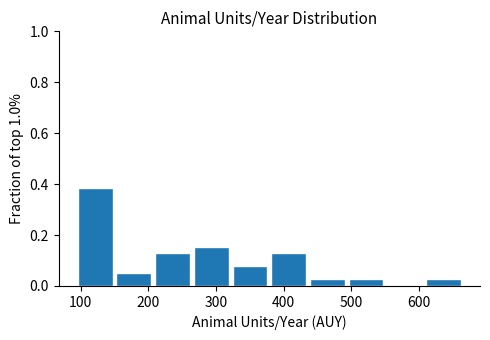

What is the height of the bar covering 150 to 210 on the x-axis? Neither the bar edges nor the heights are printed on the chart, so give them approximately, as read against the axes.

0.06